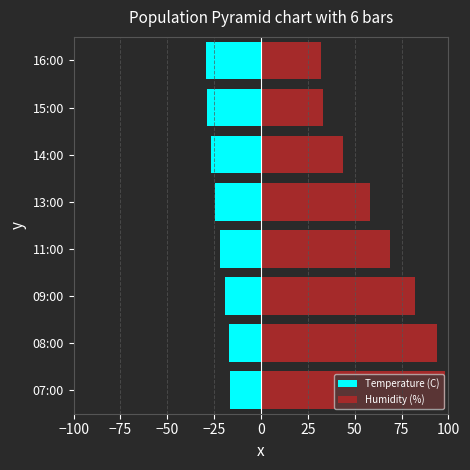

Which series has the widest spread of values?

Humidity (%)